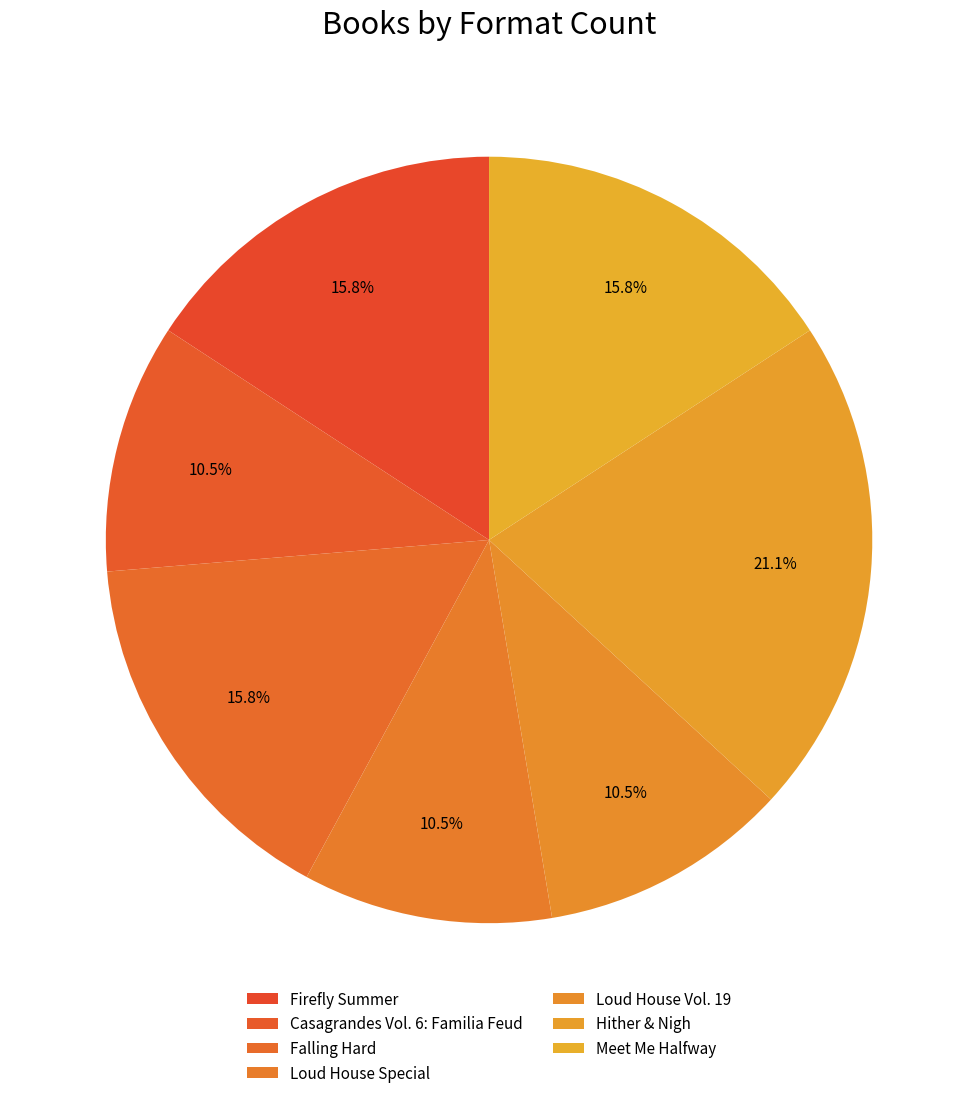

Which slice is the largest?

Hither & Nigh